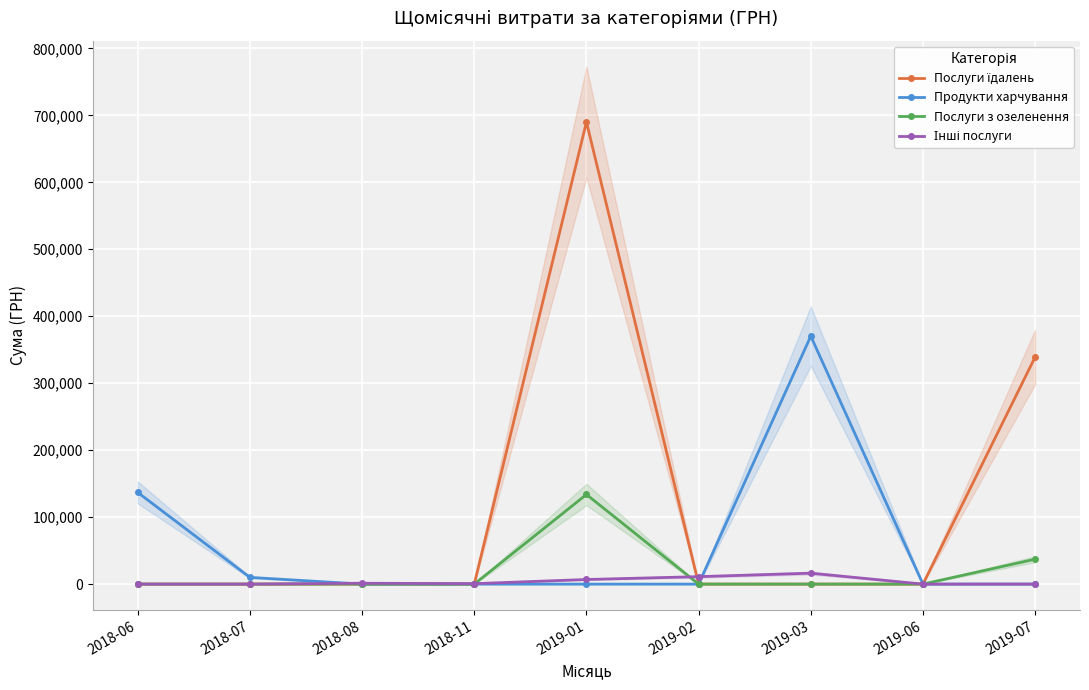

Reading right to left, list all the values displayed in this chart.

Послуги їдалень: 339092.1	0.0	0.0	0.0	690048.8	0.0	0.0	0.0	0.0
Продукти харчування: 0.0	0.0	370275.4	0.0	0.0	0.0	0.0	10000.0	136870.5
Послуги з озеленення: 37199.8	0.0	0.0	0.0	133830.4	0.0	0.0	0.0	0.0
Інші послуги: 0.0	0.0	16322.8	11110.5	6863.2	660.0	1284.0	0.0	0.0